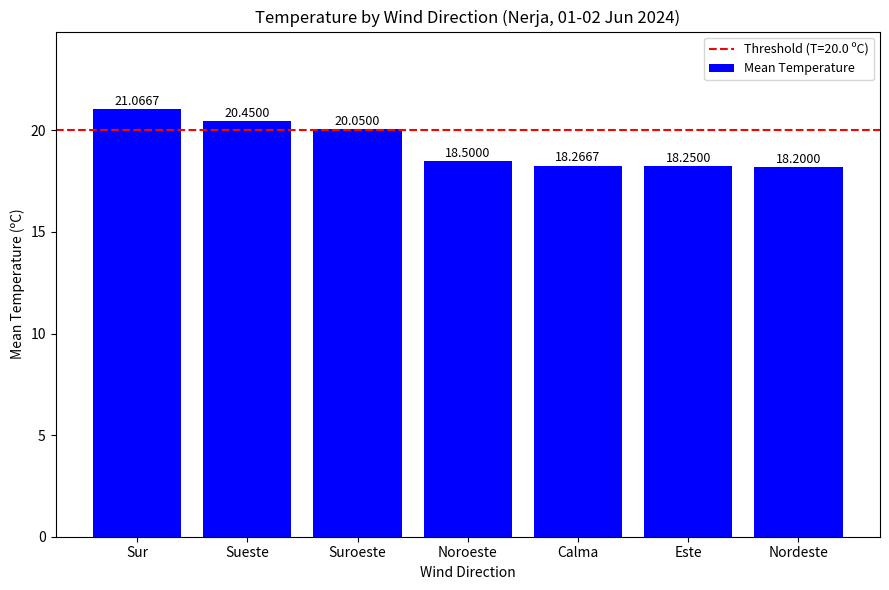

Count the number of data series in this chart.

1